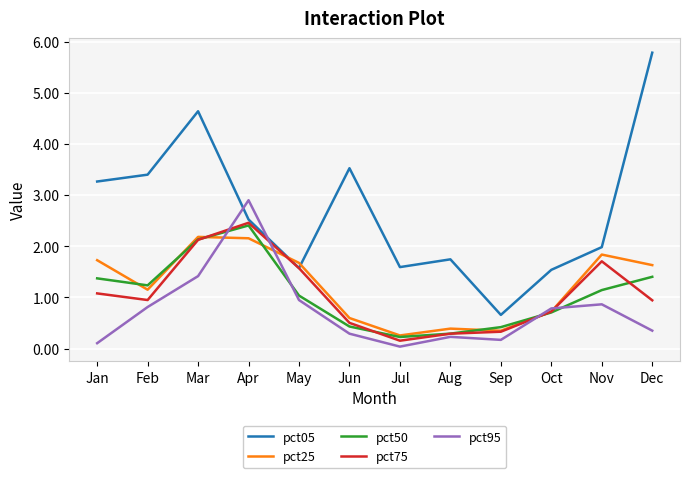

What are all the series names shown in the legend?

pct05, pct25, pct50, pct75, pct95